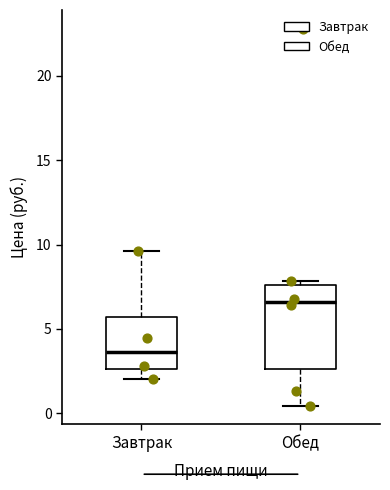

Comparing the boxes themselves (not the whiskers), which one is the tallest?

Обед